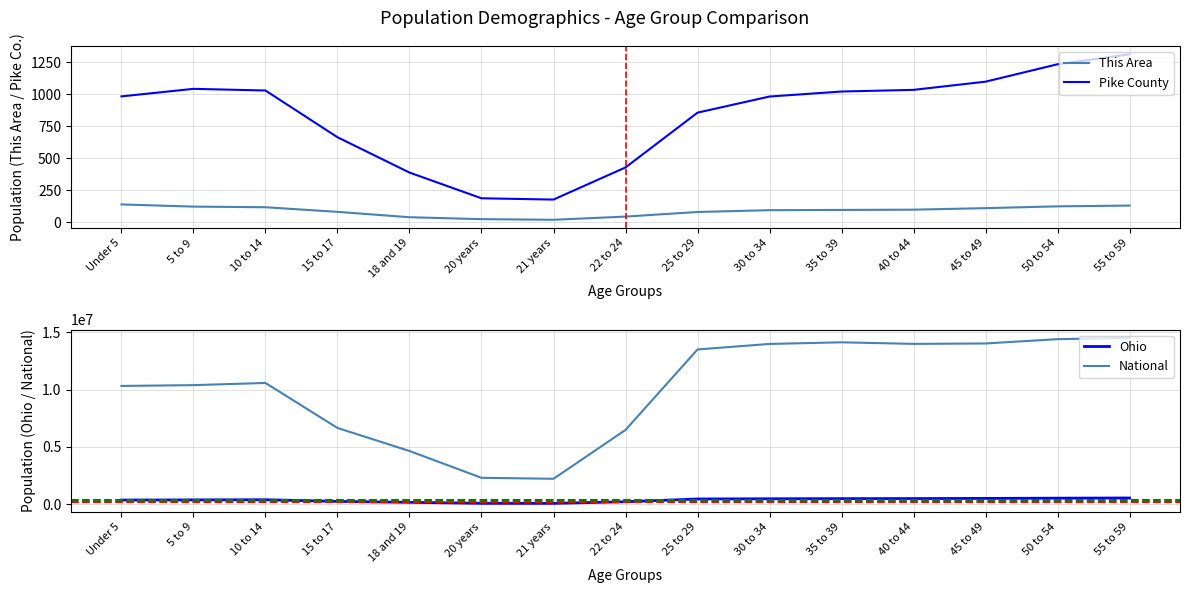

What is the smallest value displayed?

19